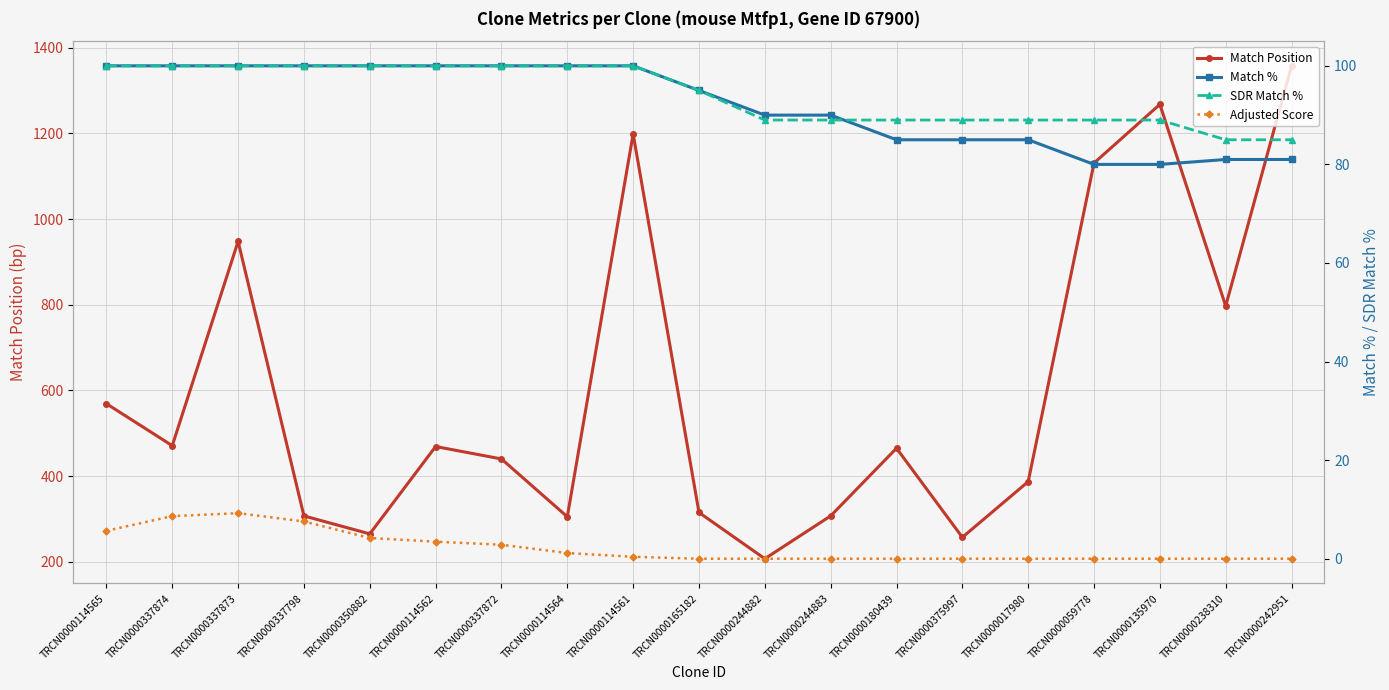

The value of Adjusted Score at TRCN0000135970 is 0.0. True or false?

True